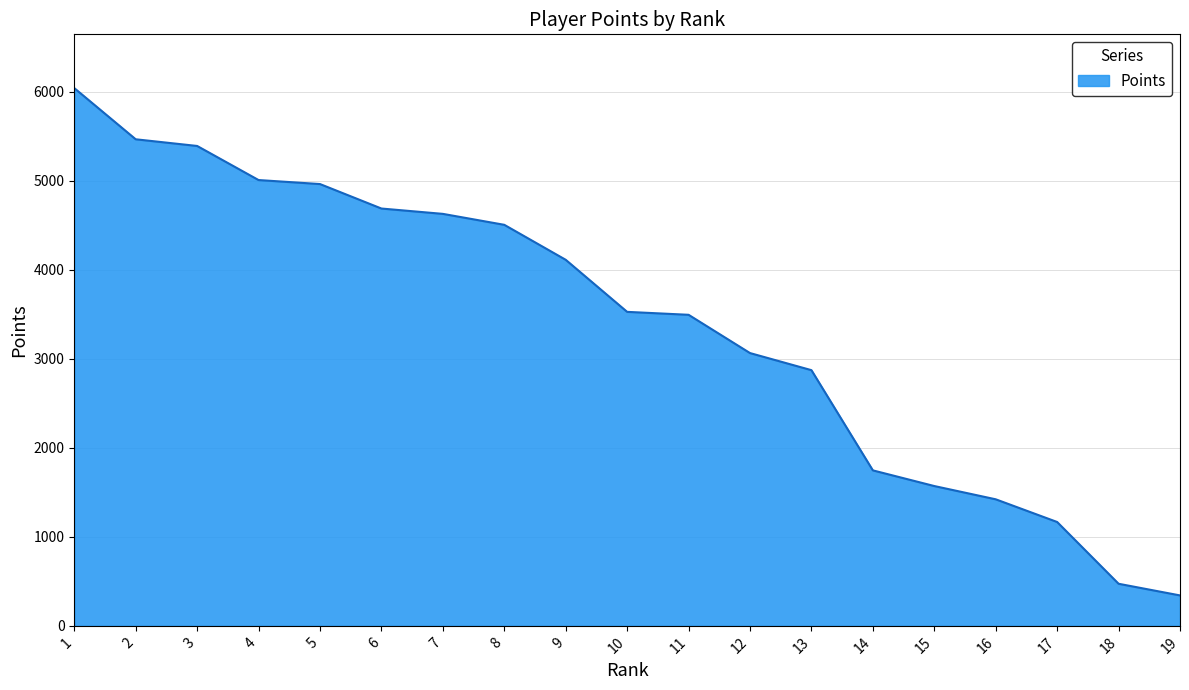

What is the sum of the values at 2 and 9?

9580